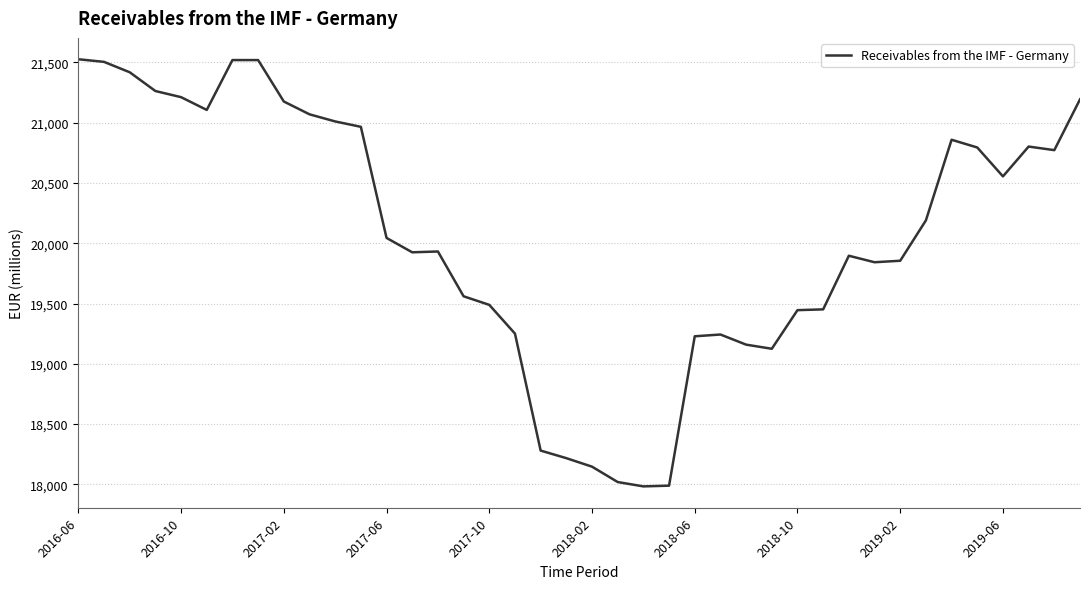

Count the number of values greater than 20043.

20